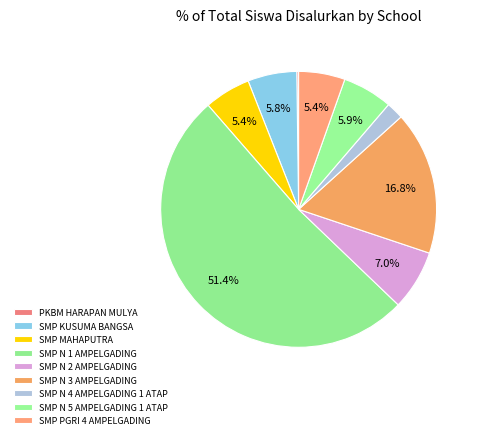

How many segments does this pie chart have?

9